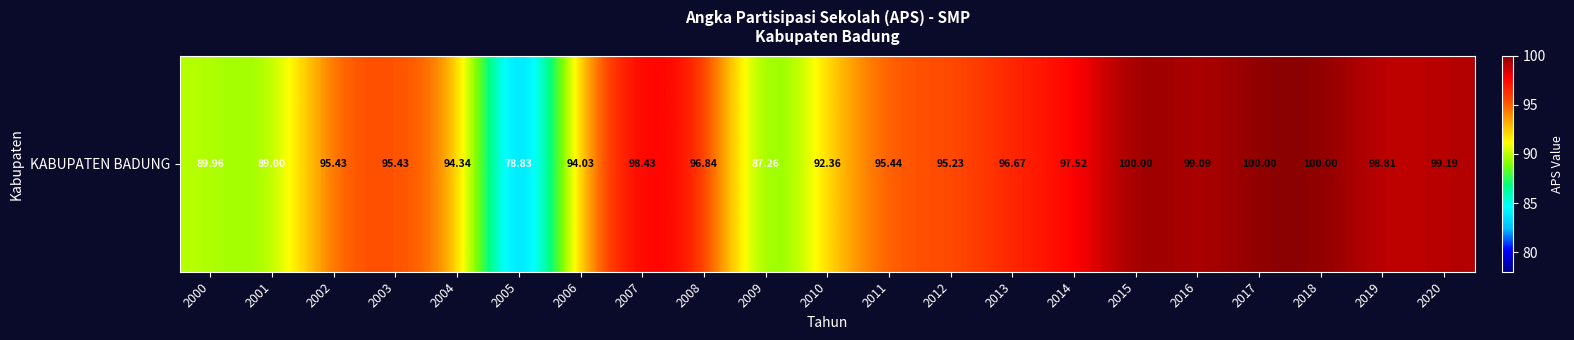

Reading left to right, list all the values displayed in this chart.

2000=90.0	2001=89.0	2002=95.4	2003=95.4	2004=94.3	2005=78.8	2006=94.0	2007=98.4	2008=96.8	2009=87.3	2010=92.4	2011=95.4	2012=95.2	2013=96.7	2014=97.5	2015=100.0	2016=99.1	2017=100.0	2018=100.0	2019=98.8	2020=99.2